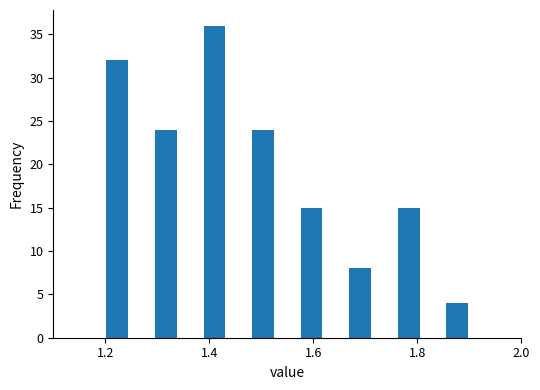

Read against the x-axis, roughly where is the centre of the tallest bar?

1.42